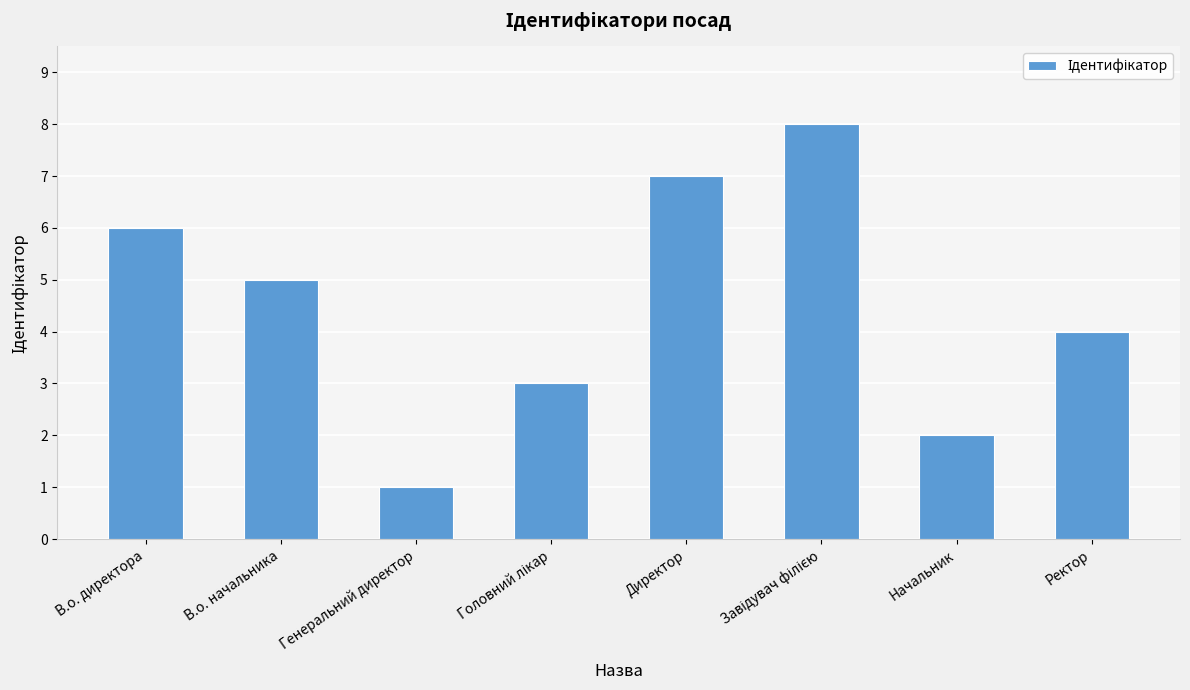

What is the difference between the maximum and minimum values?

7